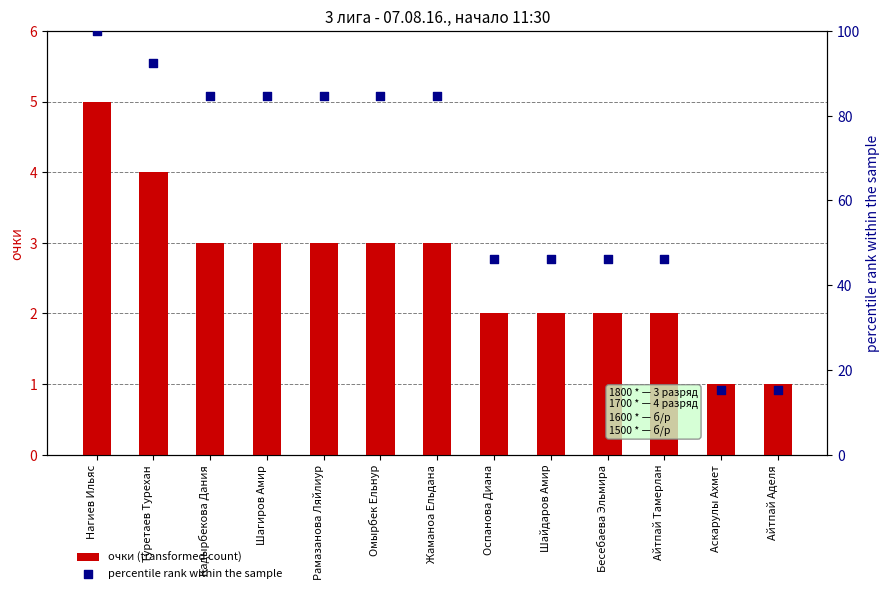

Is the value of очки (transformed count) at Омырбек Ельнур greater than the value of percentile rank within the sample at Рамазанова Ляйлиур?

No